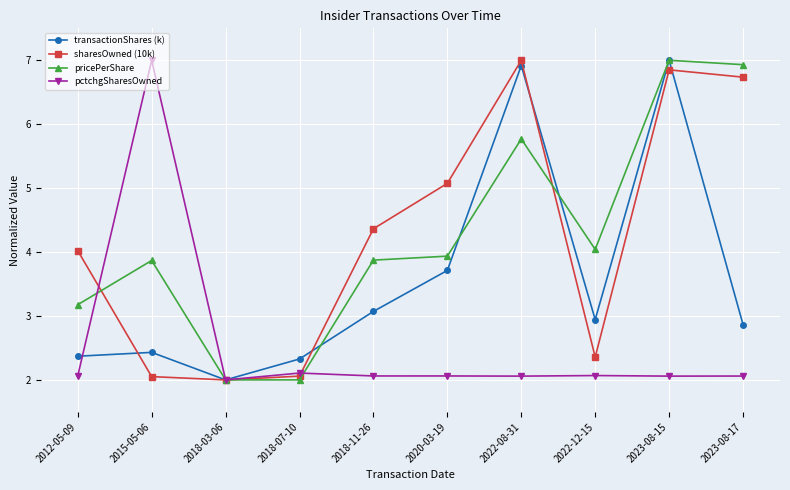

Count the number of data series in this chart.

4